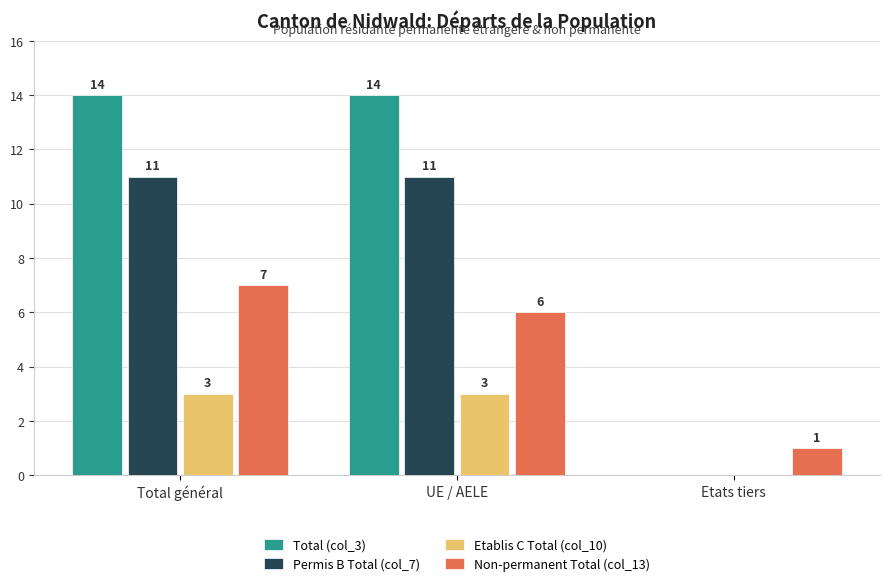

Are the bars horizontal?

No